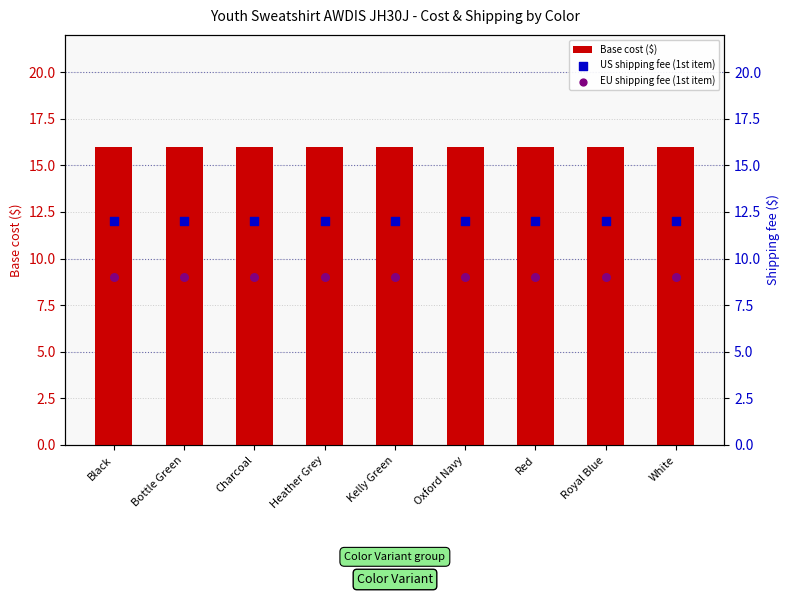

What are all the series names shown in the legend?

Base cost ($), US shipping fee (1st item), EU shipping fee (1st item)